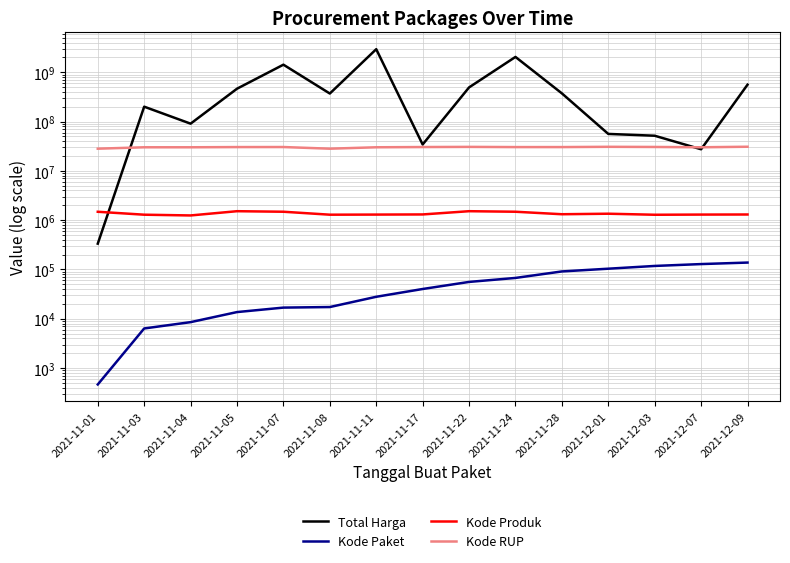

Where is Kode Paket nearest to the value 69170?

2021-11-24